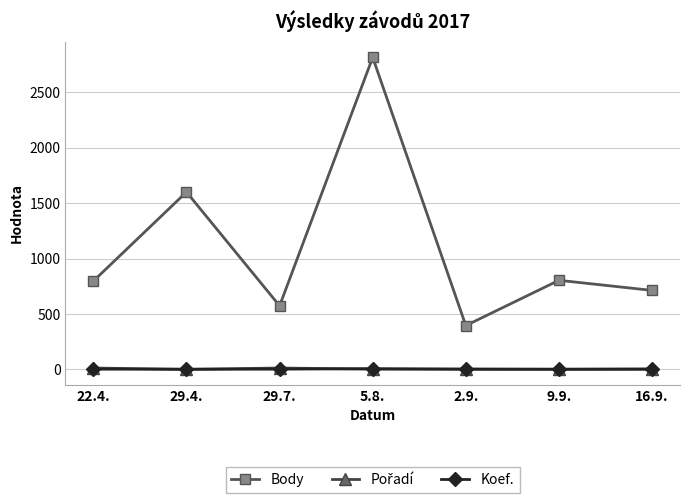

In Body, how many points are lower than both neighbors (excluding endpoints)?

2